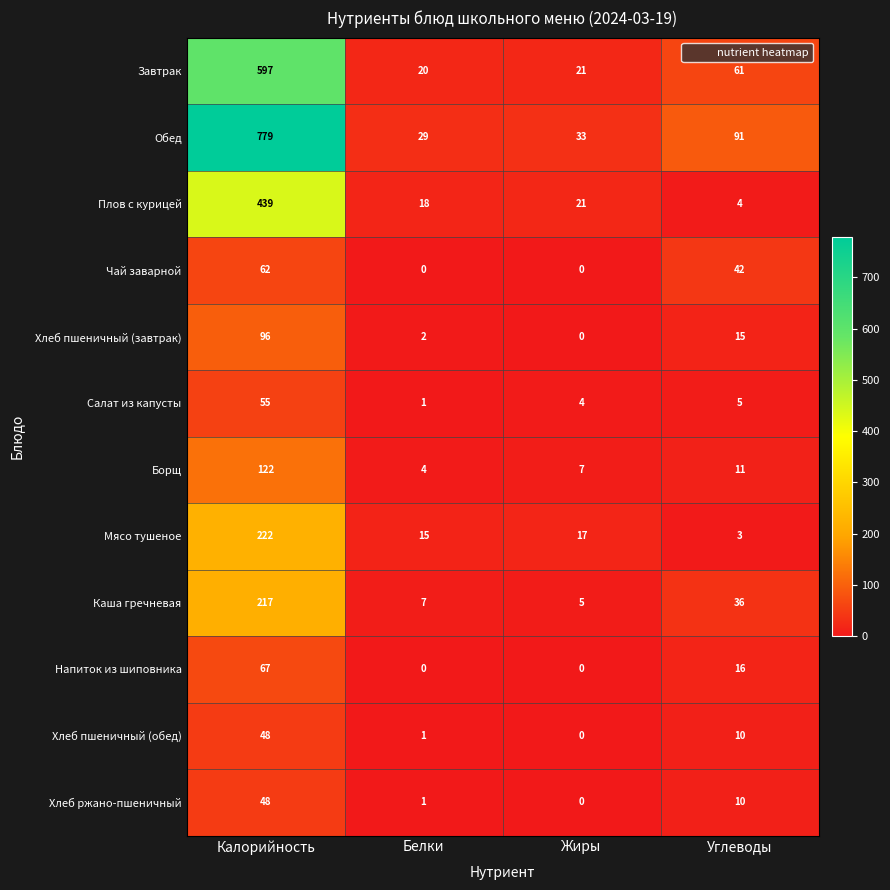

Is the value of Хлеб ржано-пшеничный at Белки greater than the value of Завтрак at Калорийность?

No